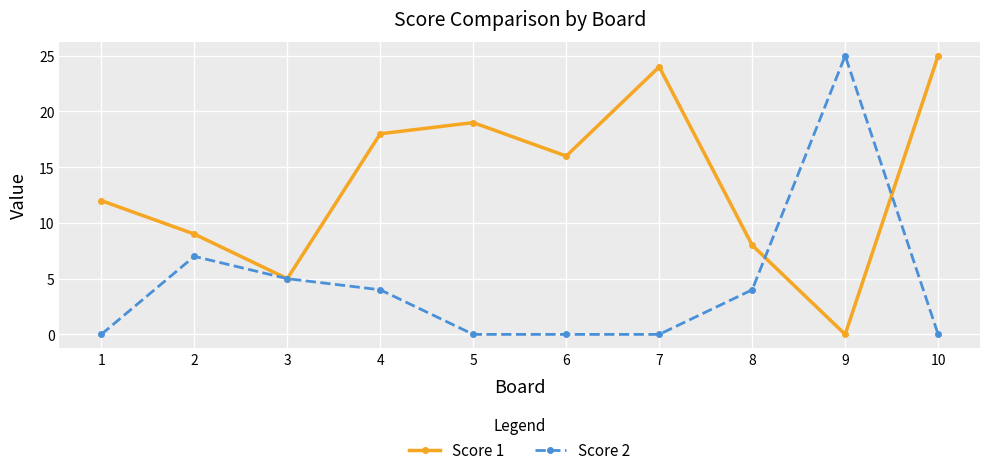

What is the greatest value displayed?

25